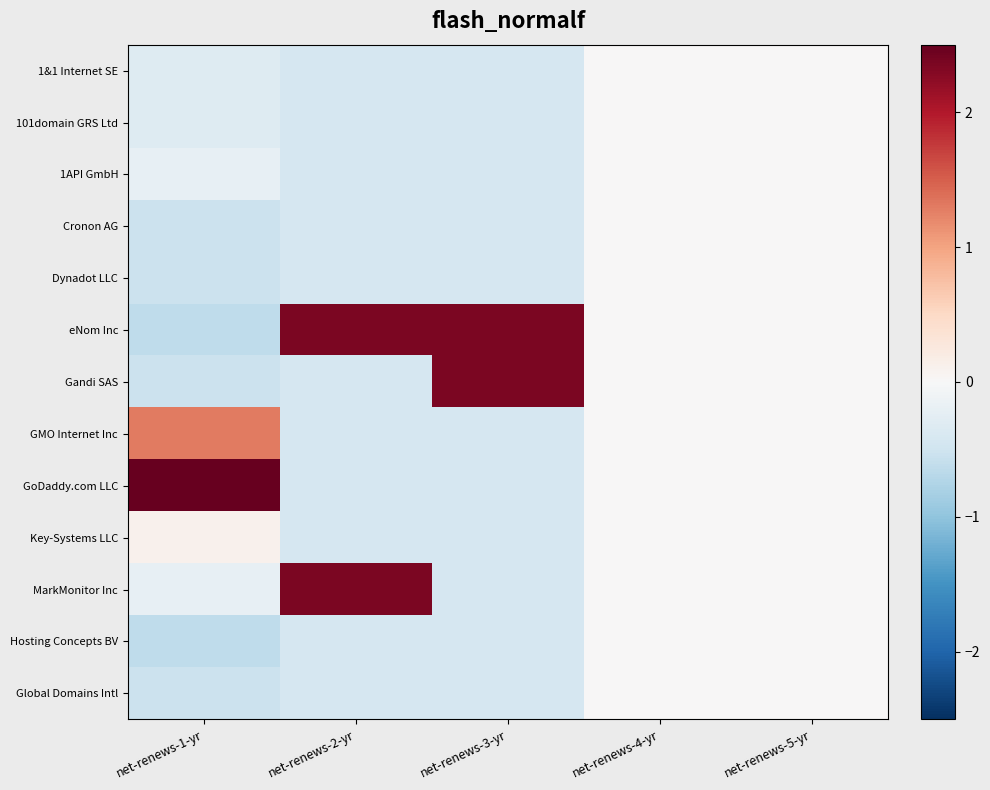

Reading left to right, transcribe all the data shown in this chart.

1&1 Internet SE: net-renews-1-yr=-0.3	net-renews-2-yr=-0.4	net-renews-3-yr=-0.4	net-renews-4-yr=0.0	net-renews-5-yr=0.0
101domain GRS Ltd: net-renews-1-yr=-0.3	net-renews-2-yr=-0.4	net-renews-3-yr=-0.4	net-renews-4-yr=0.0	net-renews-5-yr=0.0
1API GmbH: net-renews-1-yr=-0.2	net-renews-2-yr=-0.4	net-renews-3-yr=-0.4	net-renews-4-yr=0.0	net-renews-5-yr=0.0
Cronon AG: net-renews-1-yr=-0.5	net-renews-2-yr=-0.4	net-renews-3-yr=-0.4	net-renews-4-yr=0.0	net-renews-5-yr=0.0
Dynadot LLC: net-renews-1-yr=-0.5	net-renews-2-yr=-0.4	net-renews-3-yr=-0.4	net-renews-4-yr=0.0	net-renews-5-yr=0.0
eNom Inc: net-renews-1-yr=-0.6	net-renews-2-yr=2.3	net-renews-3-yr=2.3	net-renews-4-yr=0.0	net-renews-5-yr=0.0
Gandi SAS: net-renews-1-yr=-0.5	net-renews-2-yr=-0.4	net-renews-3-yr=2.3	net-renews-4-yr=0.0	net-renews-5-yr=0.0
GMO Internet Inc: net-renews-1-yr=1.3	net-renews-2-yr=-0.4	net-renews-3-yr=-0.4	net-renews-4-yr=0.0	net-renews-5-yr=0.0
GoDaddy.com LLC: net-renews-1-yr=3.0	net-renews-2-yr=-0.4	net-renews-3-yr=-0.4	net-renews-4-yr=0.0	net-renews-5-yr=0.0
Key-Systems LLC: net-renews-1-yr=0.1	net-renews-2-yr=-0.4	net-renews-3-yr=-0.4	net-renews-4-yr=0.0	net-renews-5-yr=0.0
MarkMonitor Inc: net-renews-1-yr=-0.2	net-renews-2-yr=2.3	net-renews-3-yr=-0.4	net-renews-4-yr=0.0	net-renews-5-yr=0.0
Hosting Concepts BV: net-renews-1-yr=-0.6	net-renews-2-yr=-0.4	net-renews-3-yr=-0.4	net-renews-4-yr=0.0	net-renews-5-yr=0.0
Global Domains Intl: net-renews-1-yr=-0.5	net-renews-2-yr=-0.4	net-renews-3-yr=-0.4	net-renews-4-yr=0.0	net-renews-5-yr=0.0